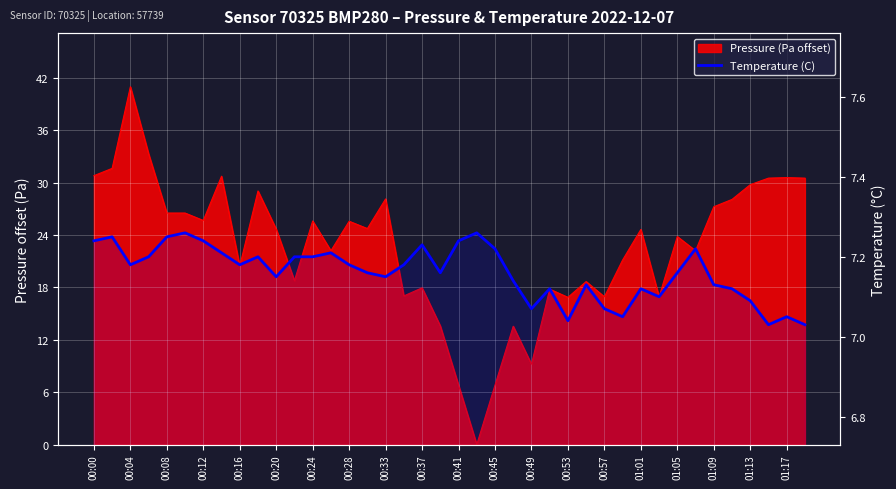

Count the values in the range 7 to 8.

40